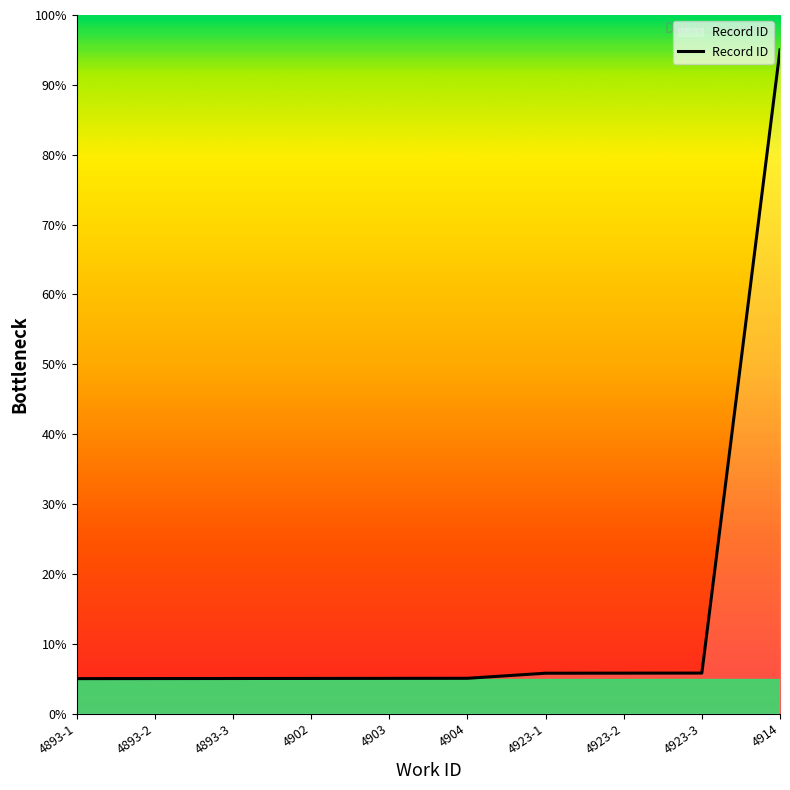

What is the minimum value shown in the chart?

5.0